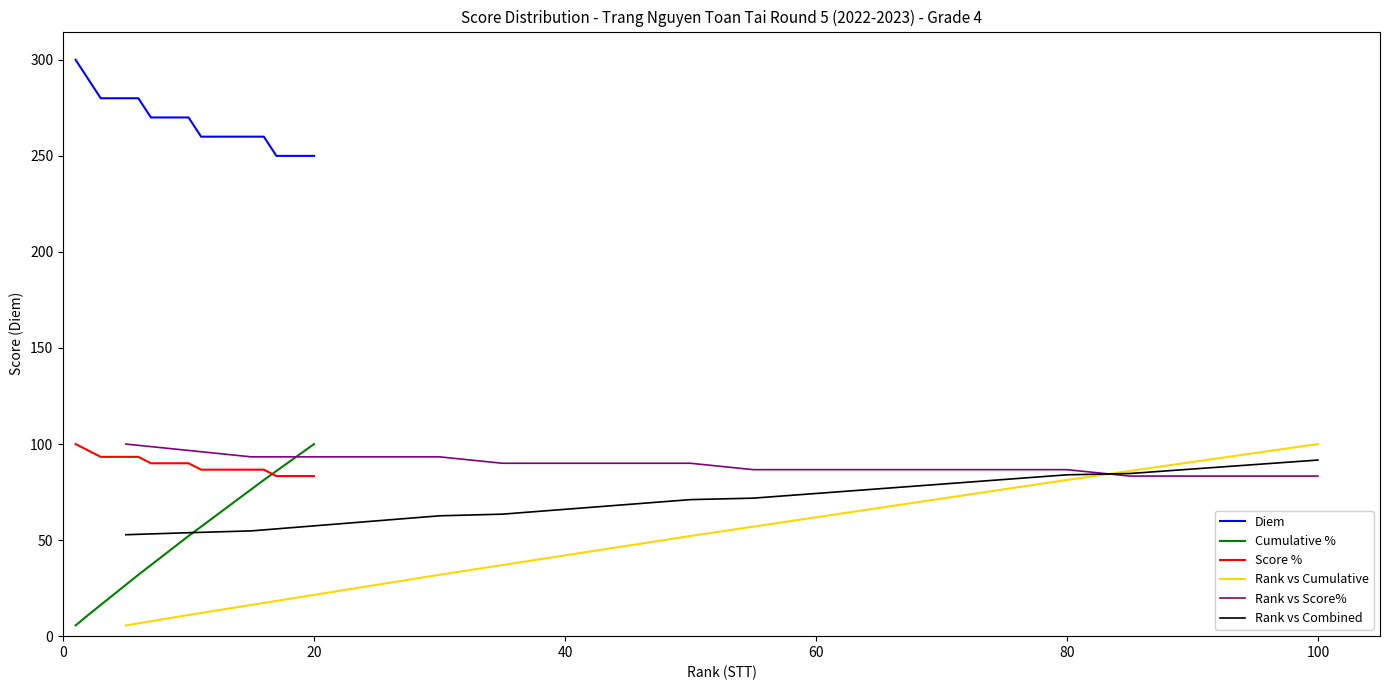

True or false: Diem and Score % cross at least once.

False